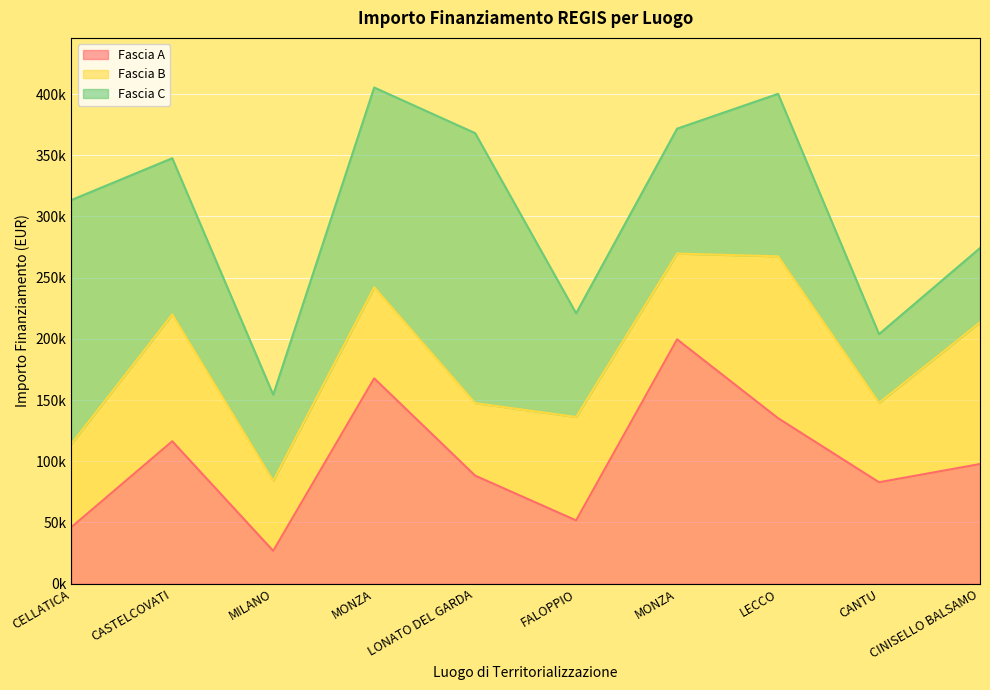

Reading left to right, transcribe all the data shown in this chart.

Fascia A: 46044.5	116324.6	26730.0	167724.8	88213.8	51620.1	199567.7	135157.2	82798.6	97694.9
Fascia B: 68057.8	103619.9	57160.7	74486.0	59229.0	84538.8	70120.9	132279.7	64886.6	115789.8
Fascia C: 199303.9	127674.8	70397.4	163198.8	220663.0	84744.5	102092.5	132781.0	56181.6	60687.8